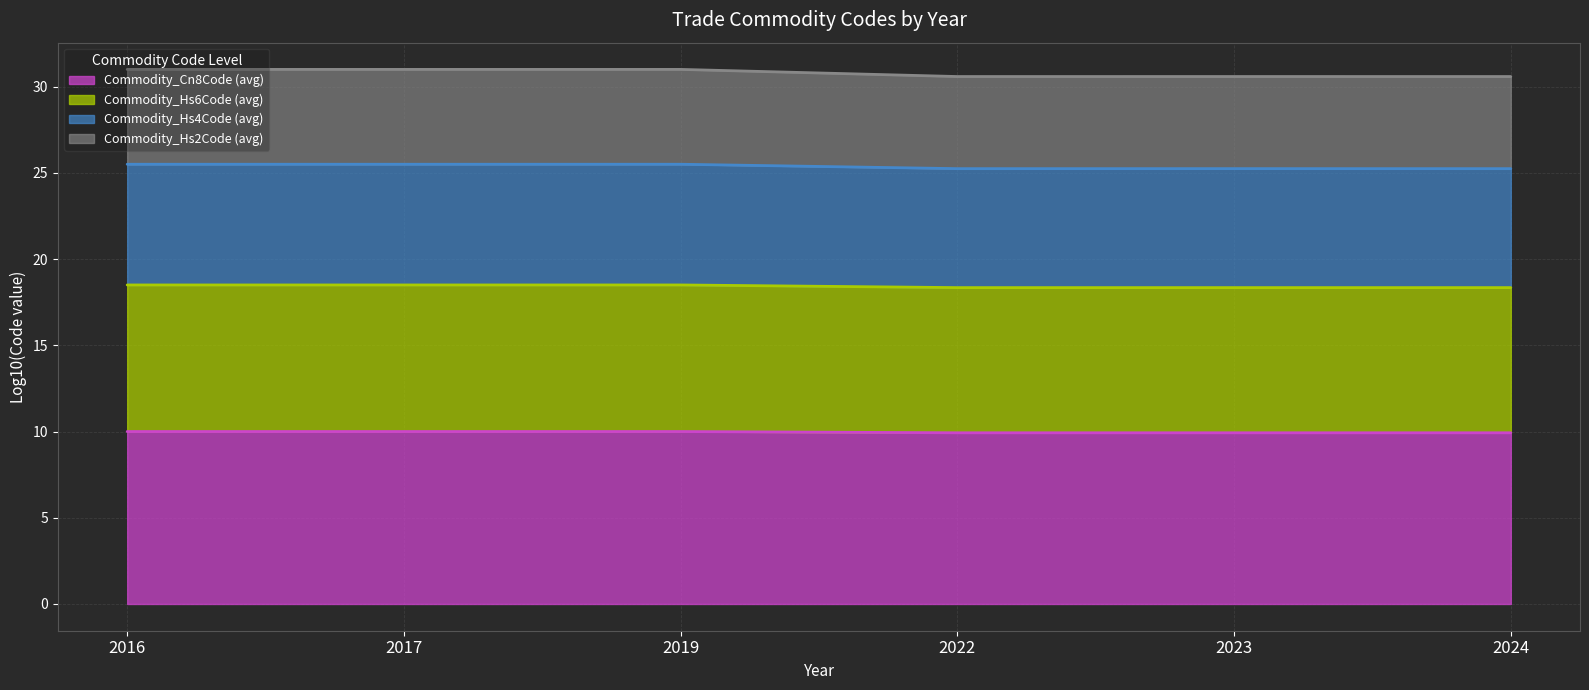

What is the difference between the highest and lowest values at 2022?

20.7